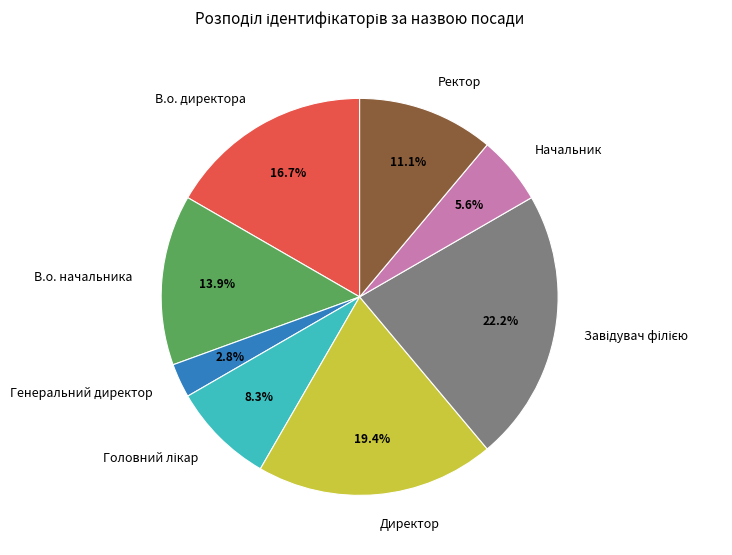

Is there any slice that represents more than half of the pie?

No